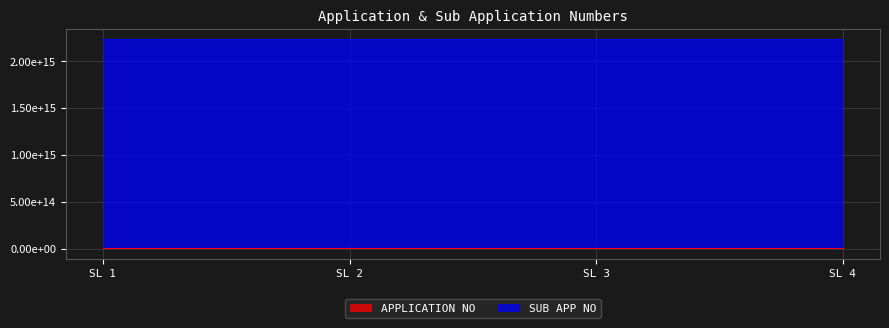

List the series in order of their peak value, highest first.

SUB APP NO, APPLICATION NO